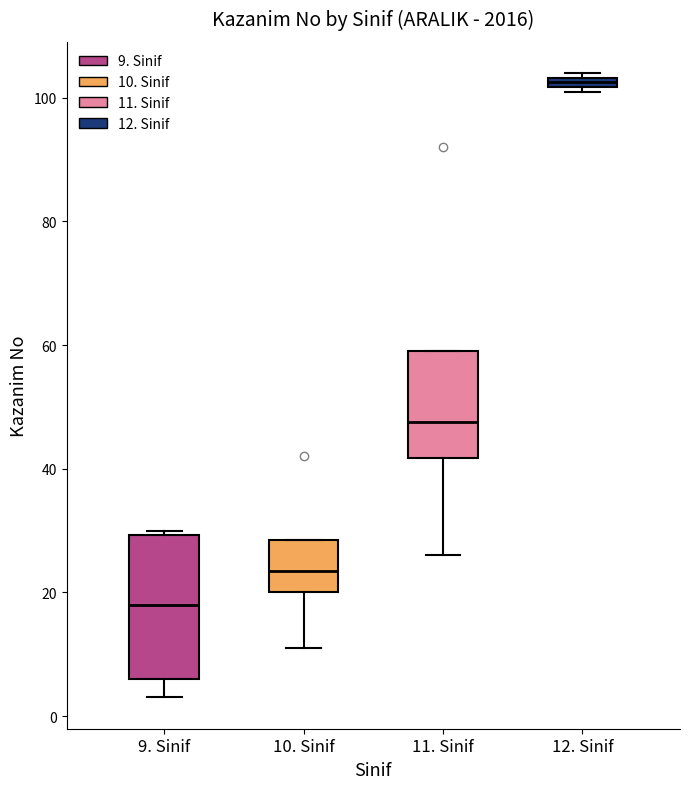

Where does the lower whisker of the box for 9. Sinif end on the y-axis? The values are not printed on the chart, so give them approximately, as read against the axis.

4